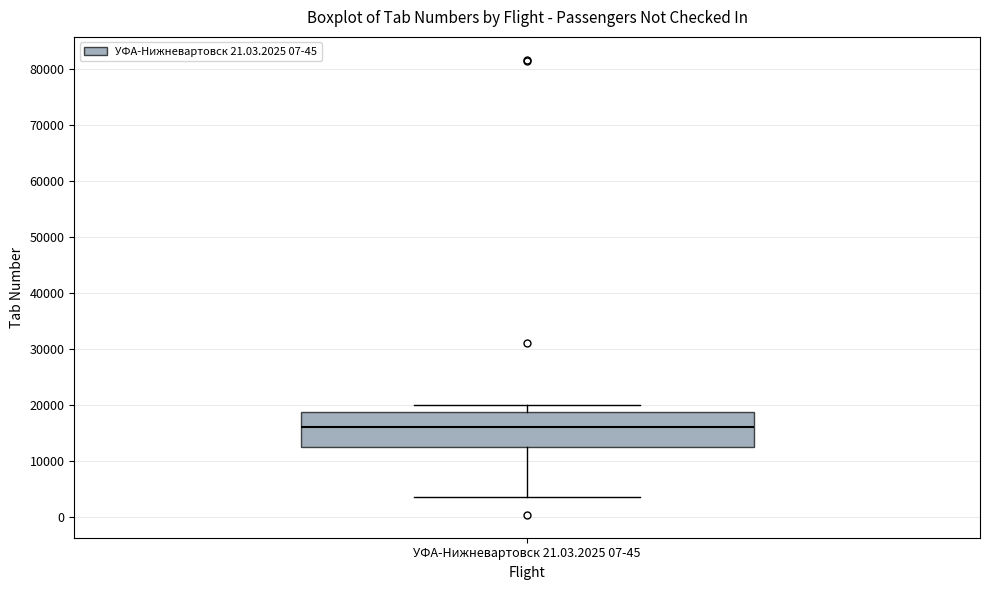

Where is the lower edge of the box for УФА-Нижневартовск 21.03.2025 07-45 on the y-axis? The values are not printed on the chart, so give them approximately, as read against the axis.

13000